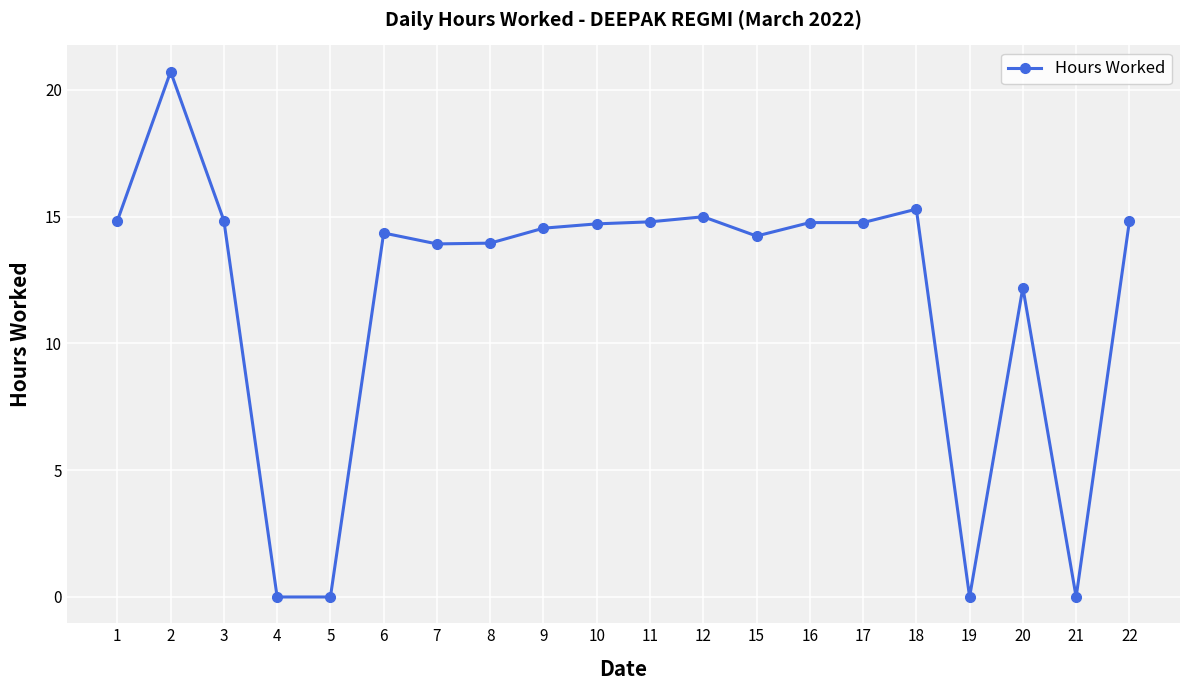

What is the sum of the values at 18 and 22?

30.1